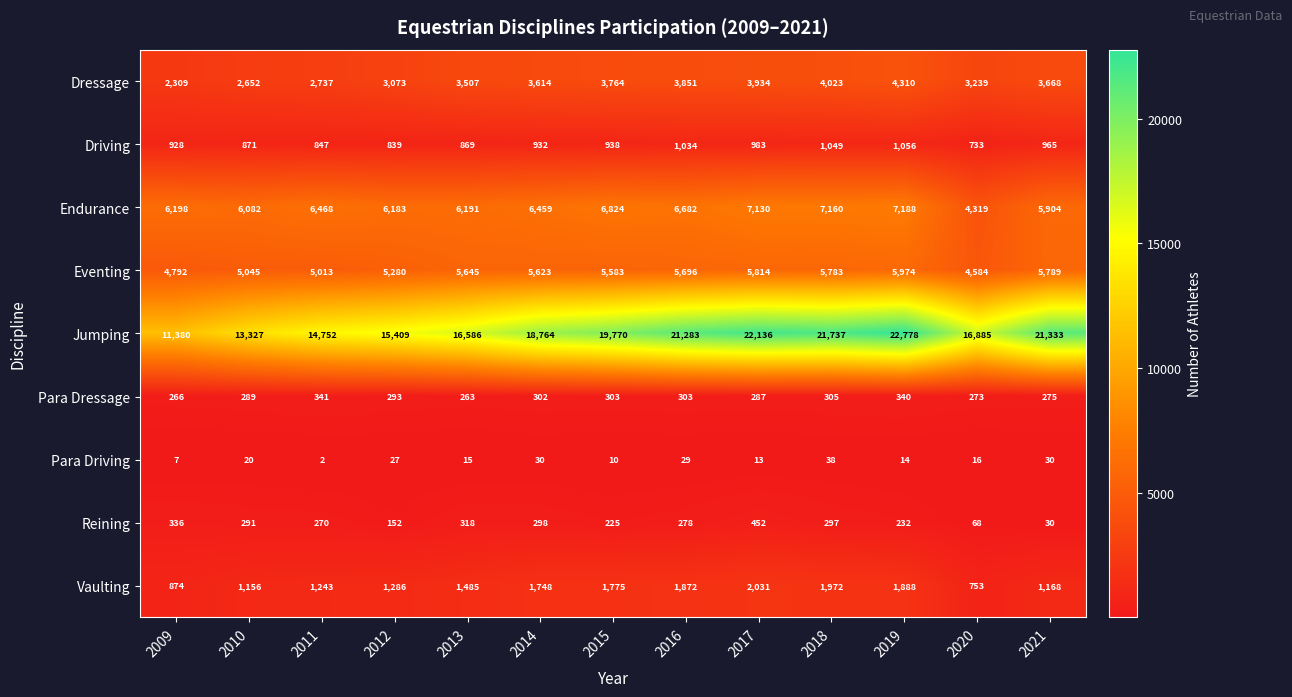

List the labels in order of Reining value, smallest first.

2021, 2020, 2012, 2015, 2019, 2011, 2016, 2010, 2018, 2014, 2013, 2009, 2017